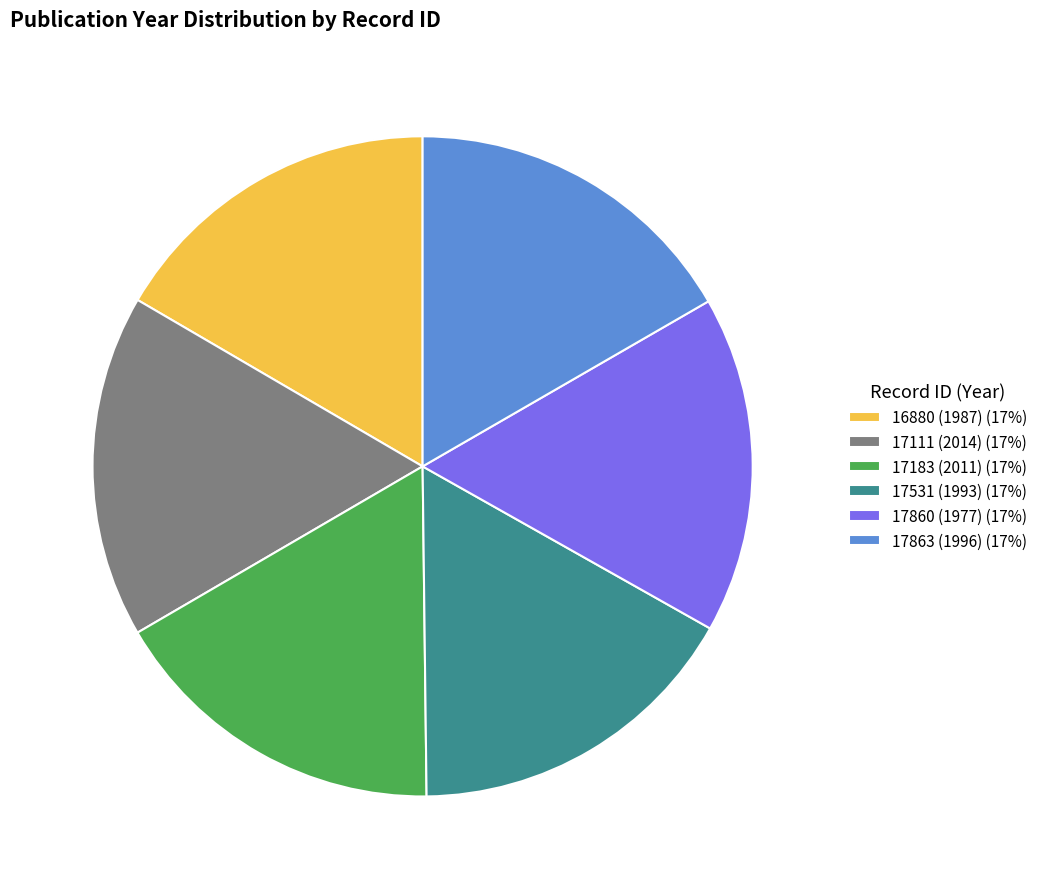

Combined, do 17183 (2011) (17%) and 17863 (1996) (17%) account for over 50%?

No